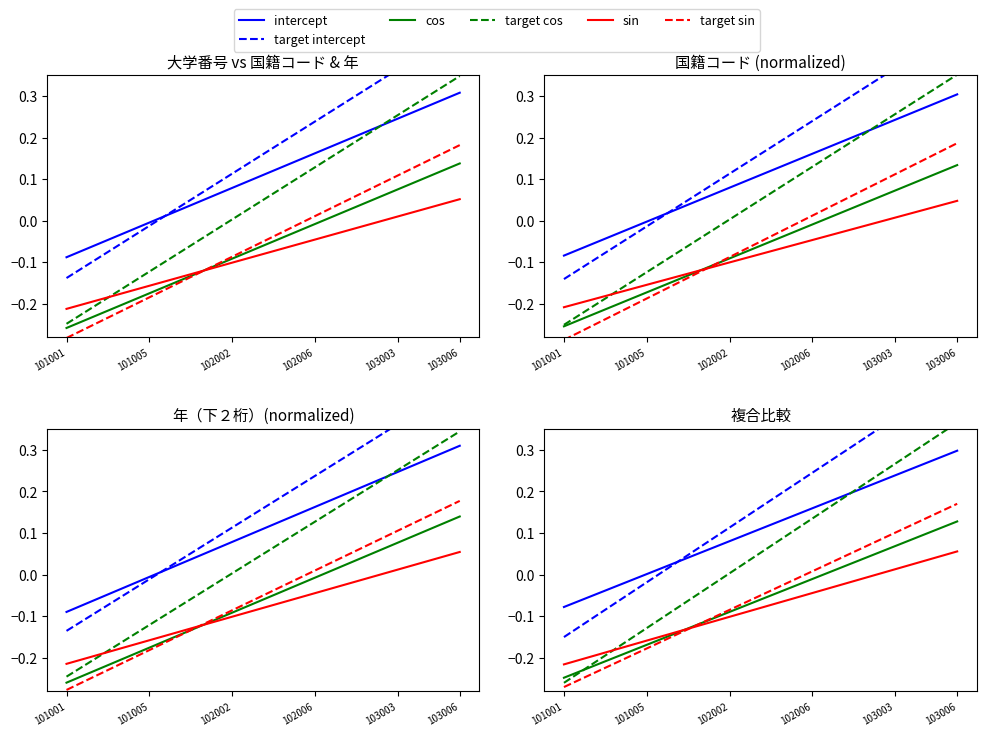

How many distinct data groups are displayed?

6